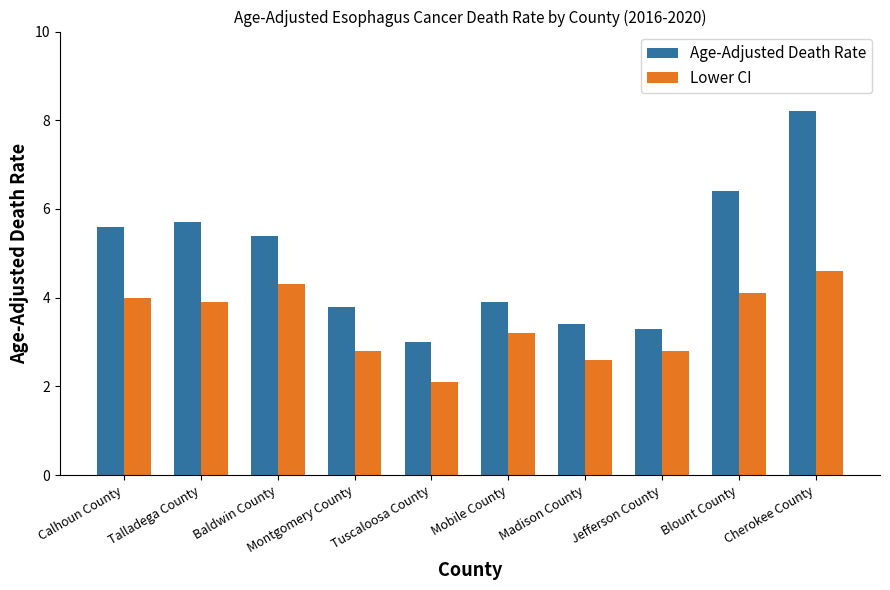

What is the sum of all Age-Adjusted Death Rate values?

48.7